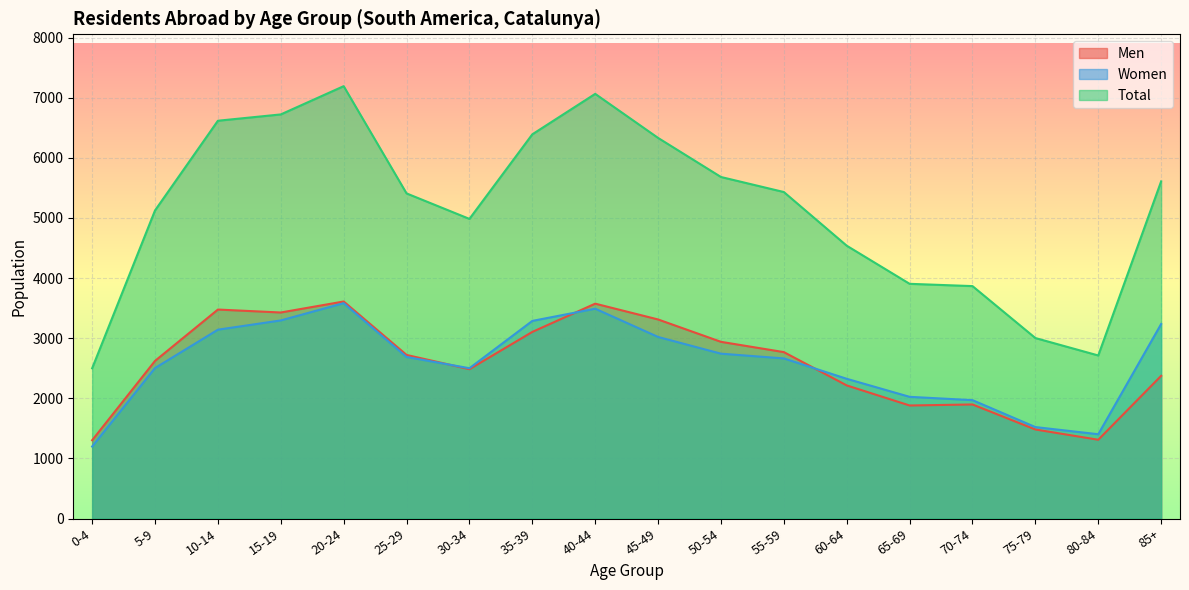

What is the sum of all Total values?

93075